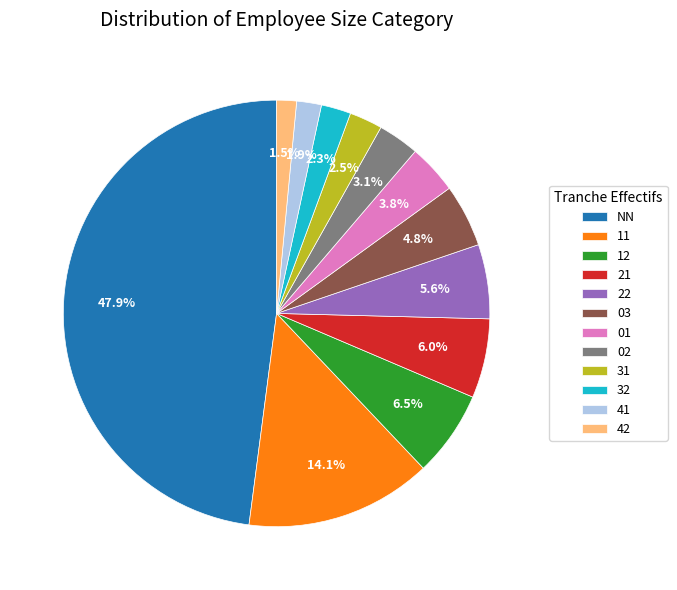

What is the largest slice in the pie chart?

NN